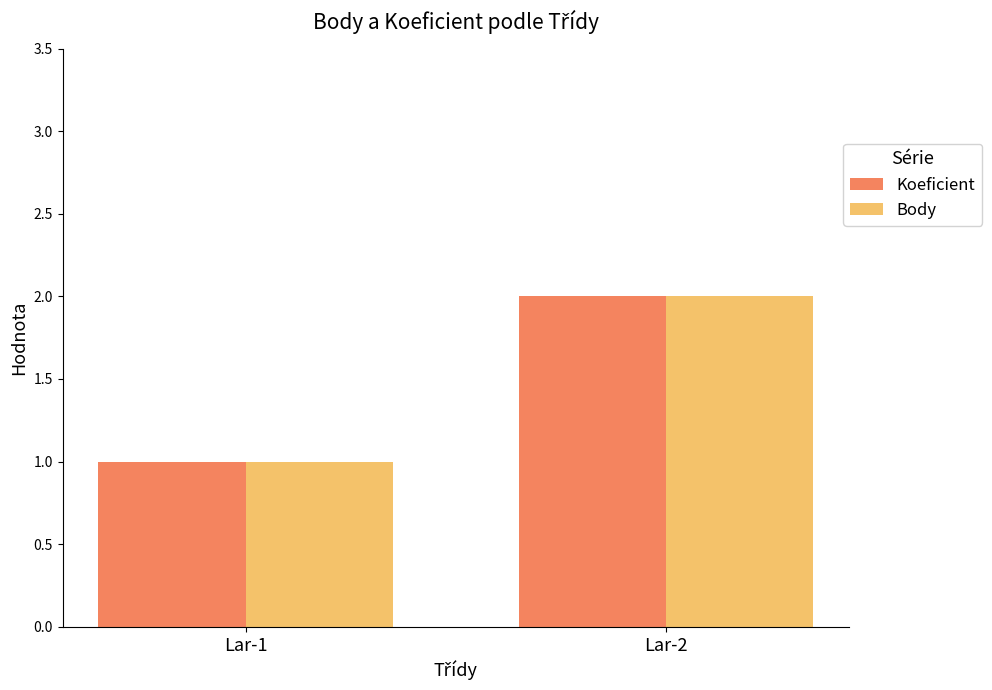

What is the maximum value for Koeficient?

2